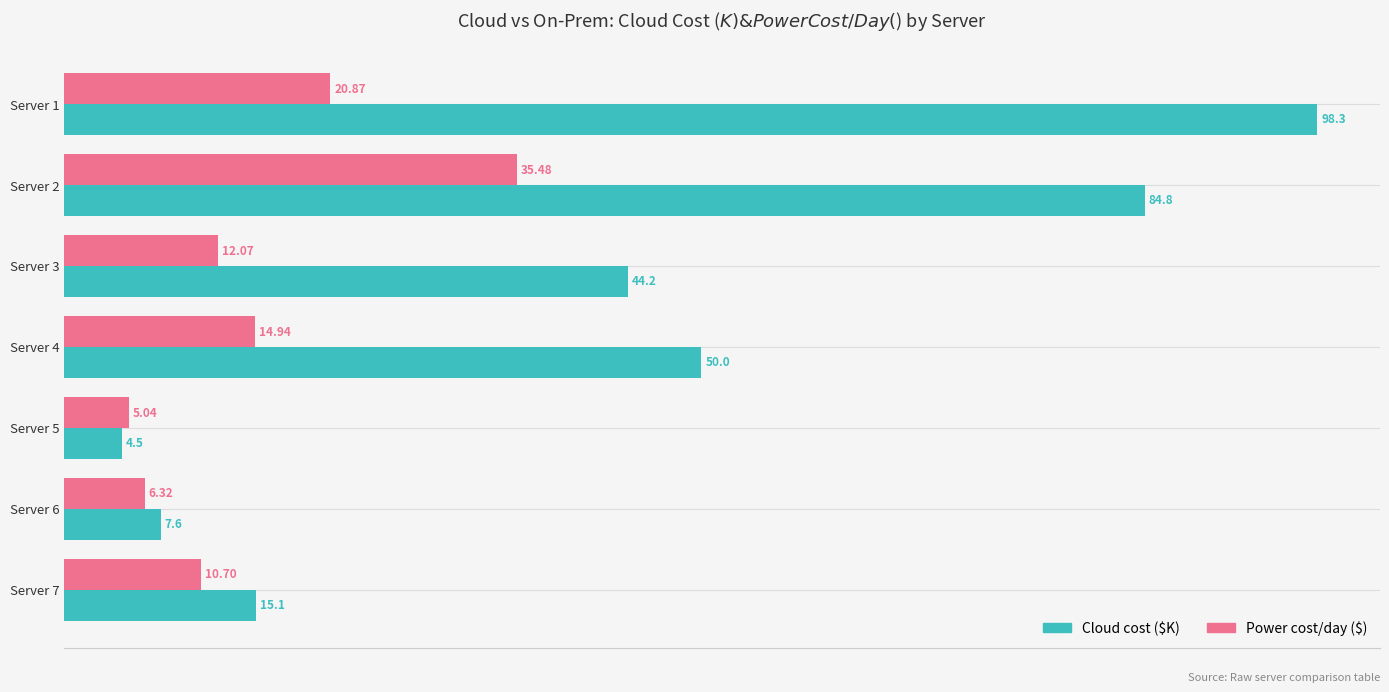

What is the average value of the Cloud cost ($K) series?

43.5